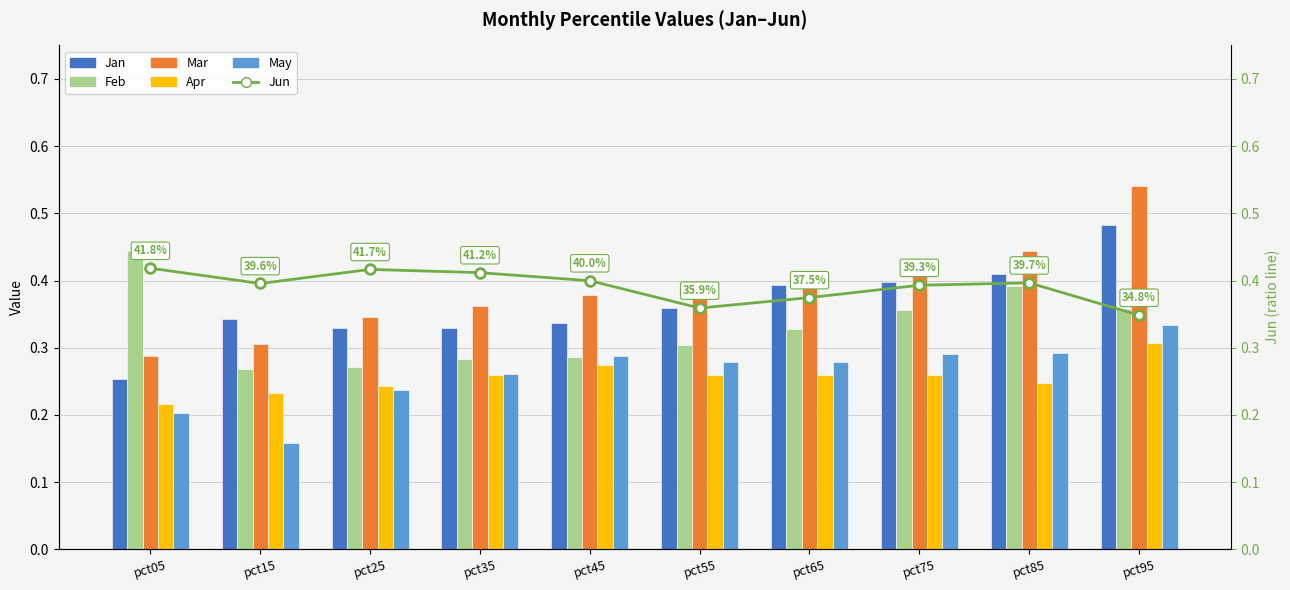

Read the Apr value at pct65.

0.3